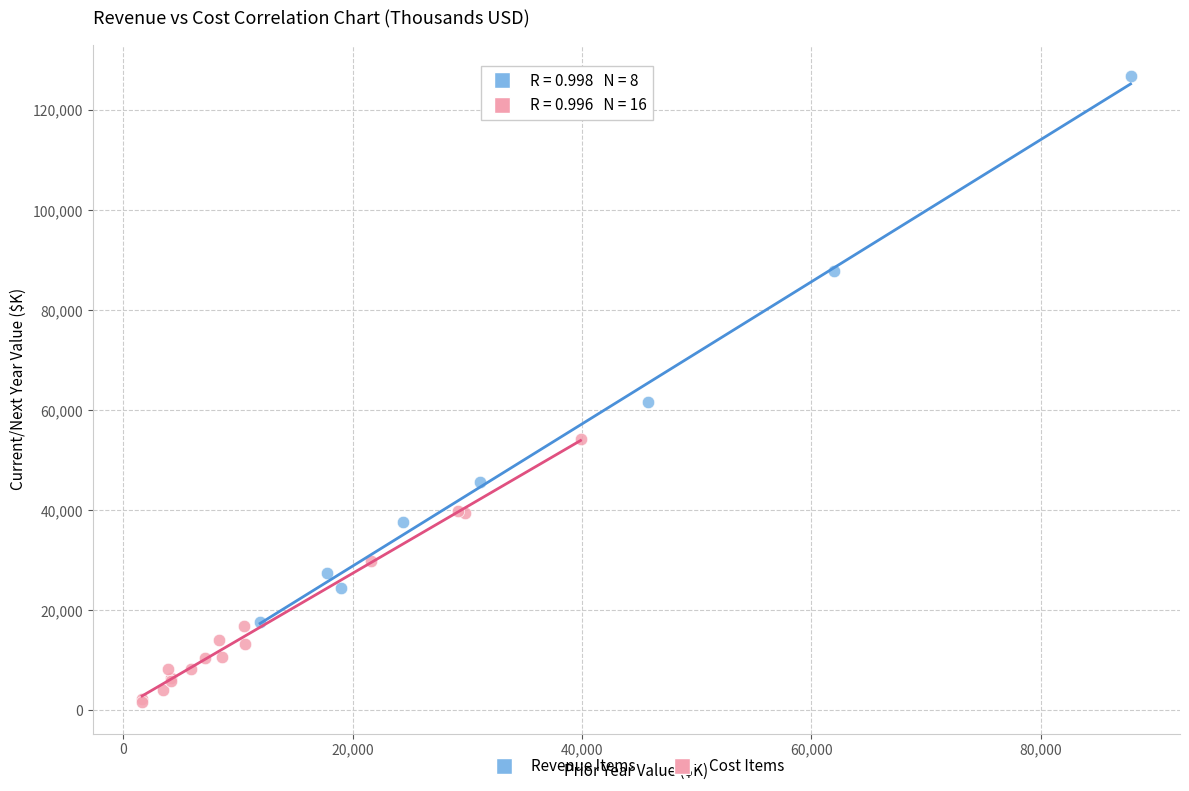

Which series has the widest spread of Y values?

Revenue Items